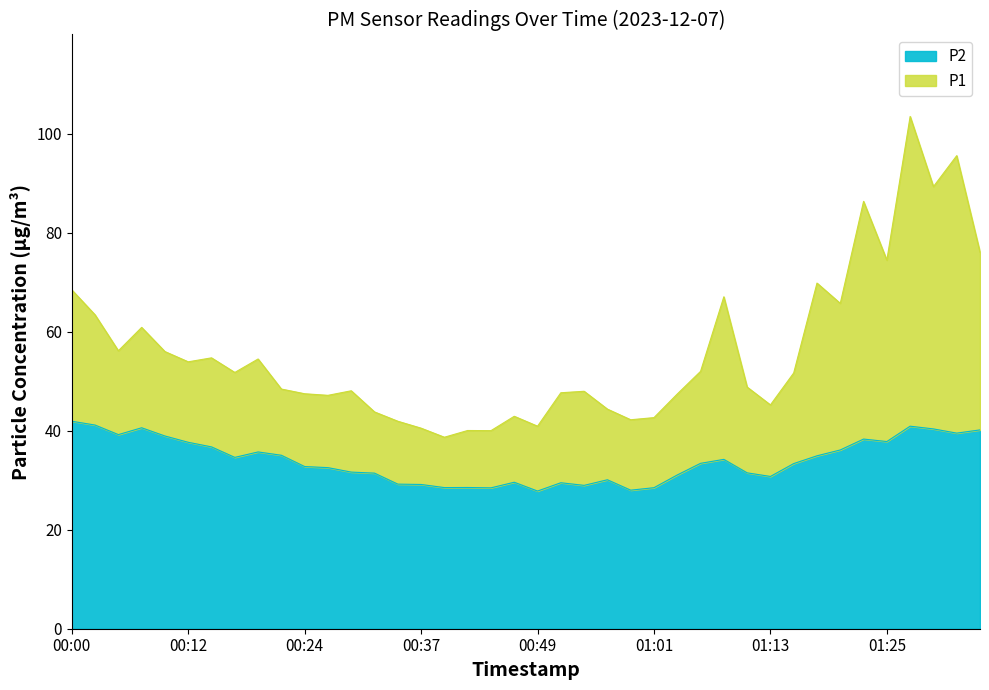

What is the difference between the second highest and second lowest values in the P1 series?

55.5